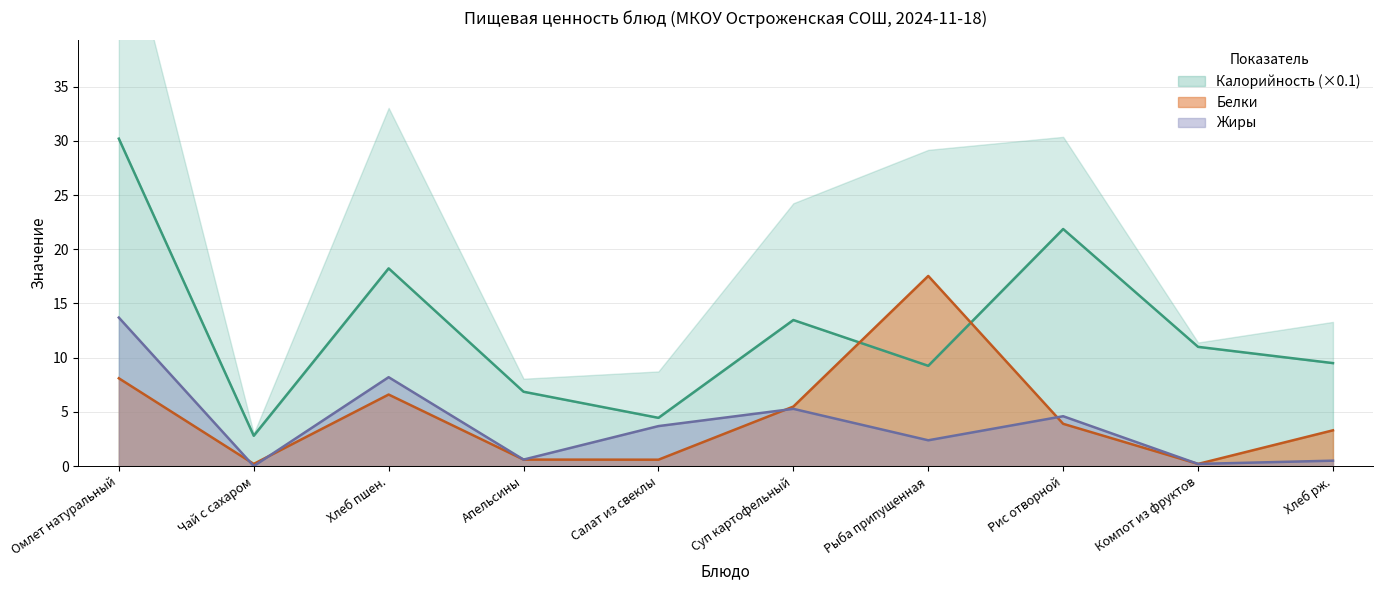

What is the value of the Калорийность point at the 10th from the left?

9.5